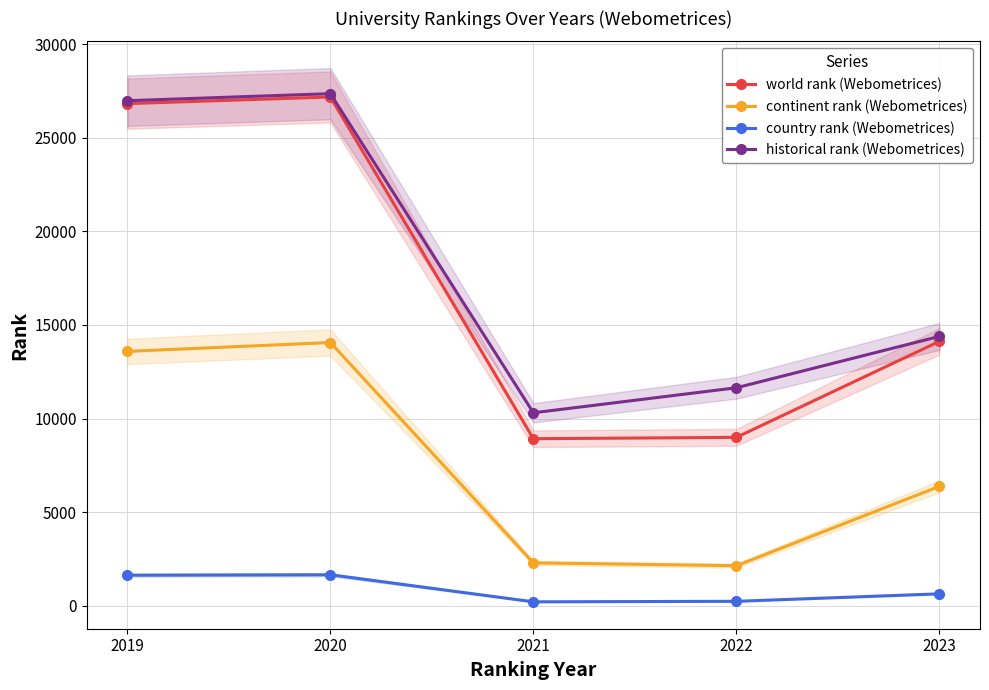

How many interior local peaks does the historical rank (Webometrices) series have?

1